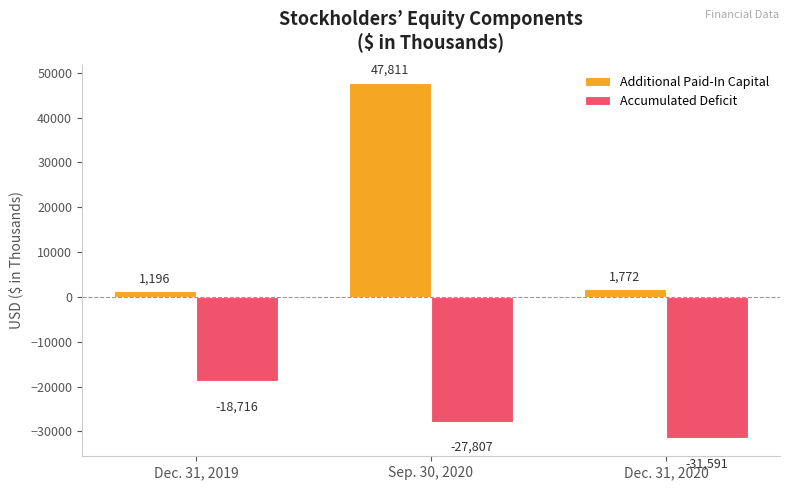

Rank the series at Dec. 31, 2020 from highest to lowest value.

Additional Paid-In Capital, Accumulated Deficit